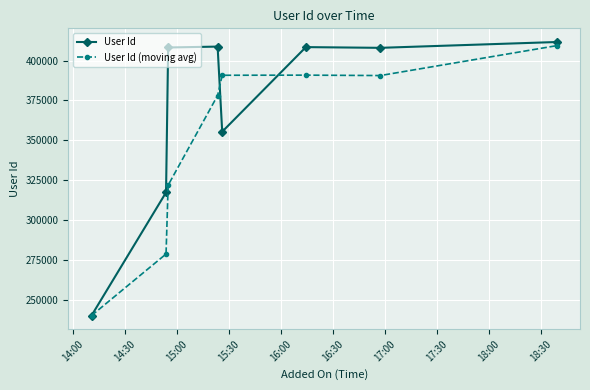

Does the chart have visible grid lines?

Yes